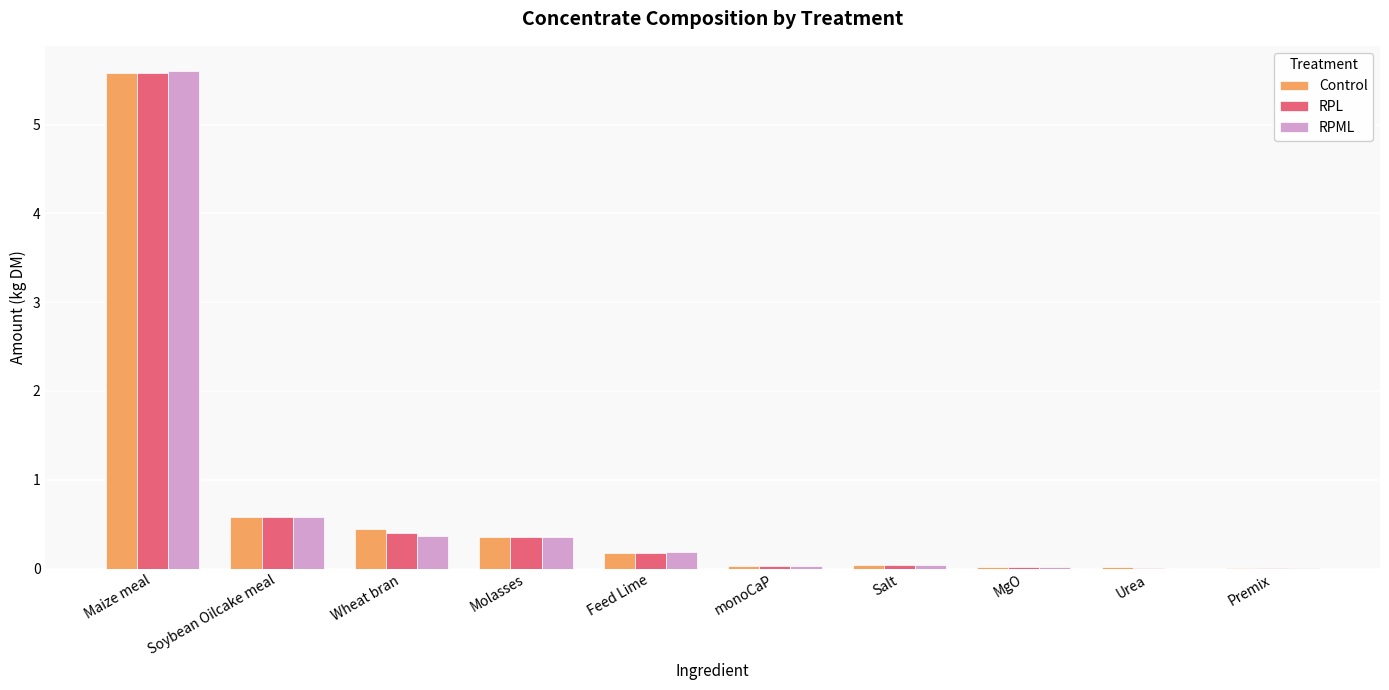

Between Maize meal and Molasses, which series saw the biggest shift?

RPML